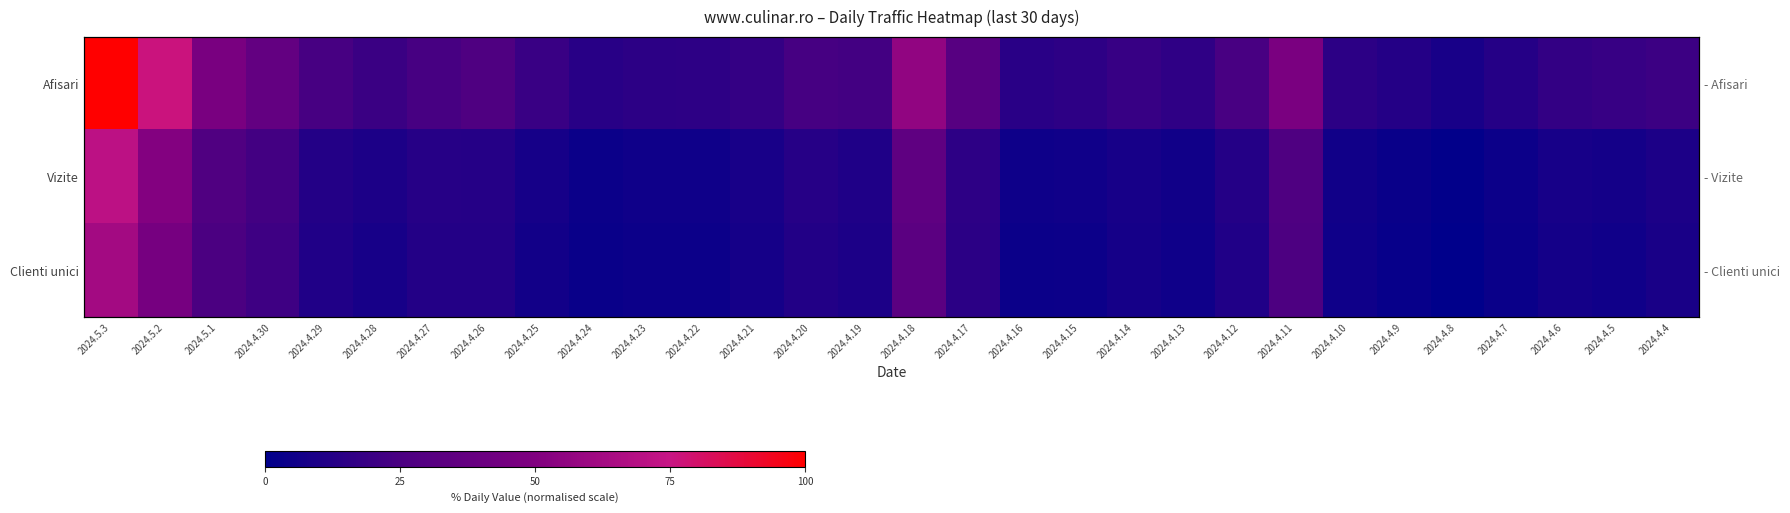

At which label does Vizite reach its peak?

2024.5.3